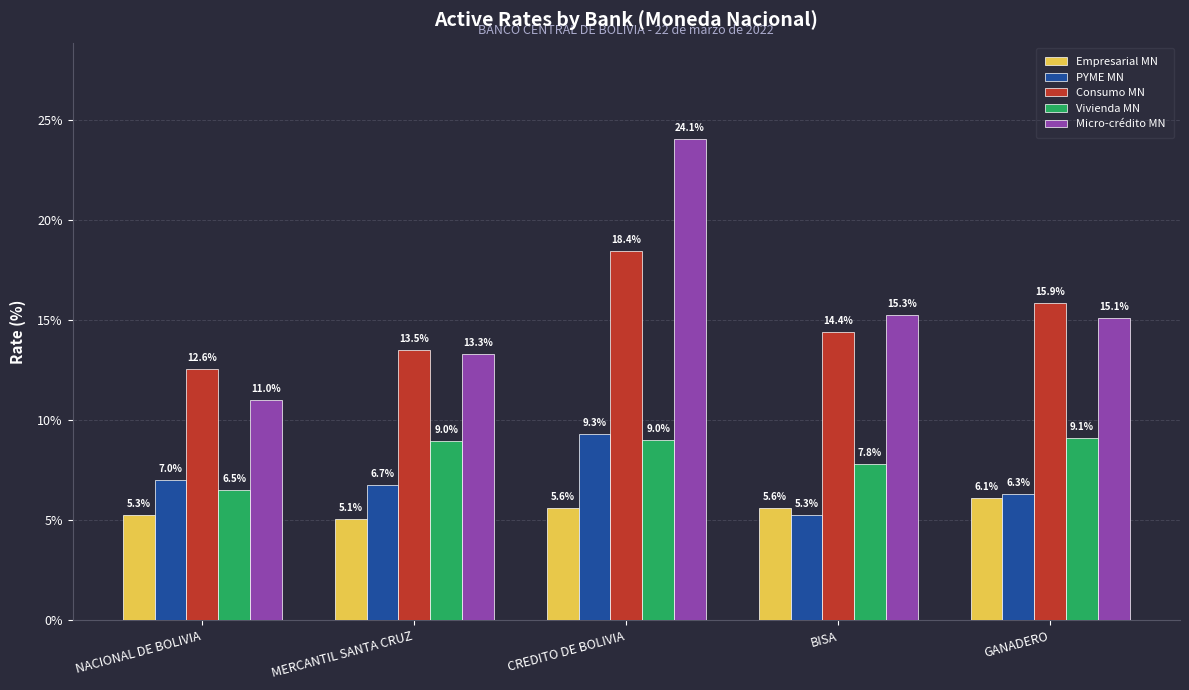

Reading left to right, transcribe all the data shown in this chart.

Empresarial MN: NACIONAL DE BOLIVIA=5.3	MERCANTIL SANTA CRUZ=5.1	CREDITO DE BOLIVIA=5.6	BISA=5.6	GANADERO=6.1
PYME MN: NACIONAL DE BOLIVIA=7.0	MERCANTIL SANTA CRUZ=6.7	CREDITO DE BOLIVIA=9.3	BISA=5.3	GANADERO=6.3
Consumo MN: NACIONAL DE BOLIVIA=12.6	MERCANTIL SANTA CRUZ=13.5	CREDITO DE BOLIVIA=18.4	BISA=14.4	GANADERO=15.9
Vivienda MN: NACIONAL DE BOLIVIA=6.5	MERCANTIL SANTA CRUZ=9.0	CREDITO DE BOLIVIA=9.0	BISA=7.8	GANADERO=9.1
Micro-crédito MN: NACIONAL DE BOLIVIA=11.0	MERCANTIL SANTA CRUZ=13.3	CREDITO DE BOLIVIA=24.1	BISA=15.3	GANADERO=15.1